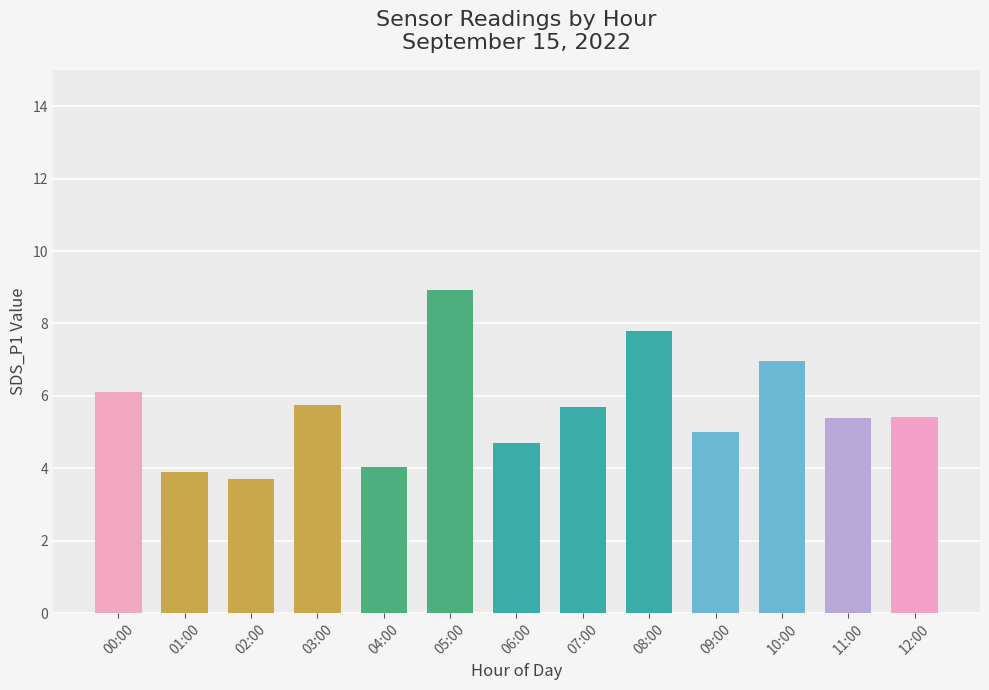

What is the smallest value displayed?

3.7